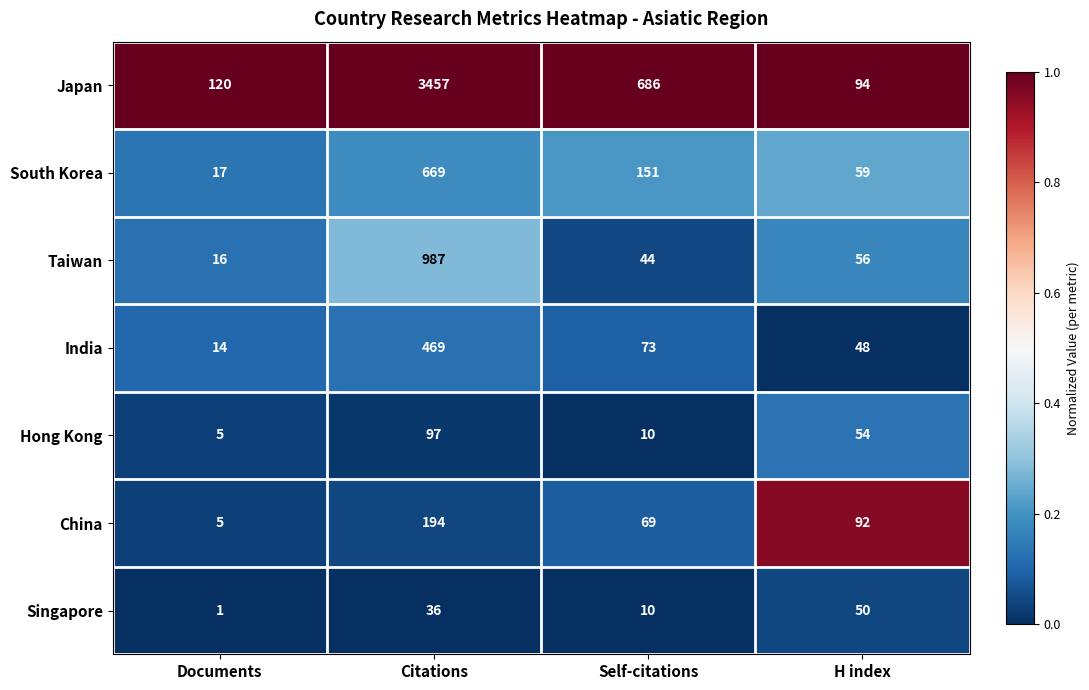

What is the sum of the China values at Self-citations and Citations?

263